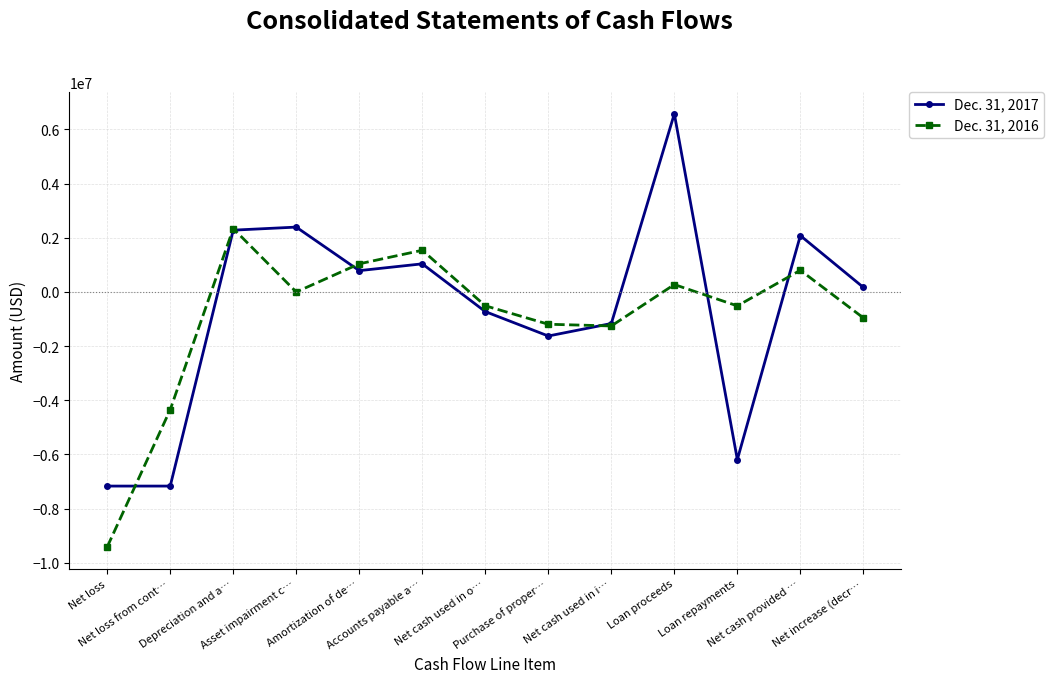

True or false: Dec. 31, 2017 has more than 1 points higher than both neighbors.

True